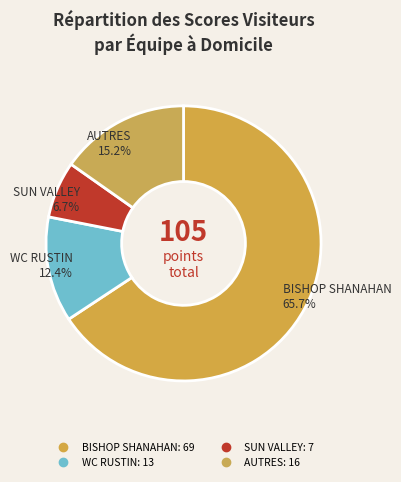

How many slices are in this pie chart?

4